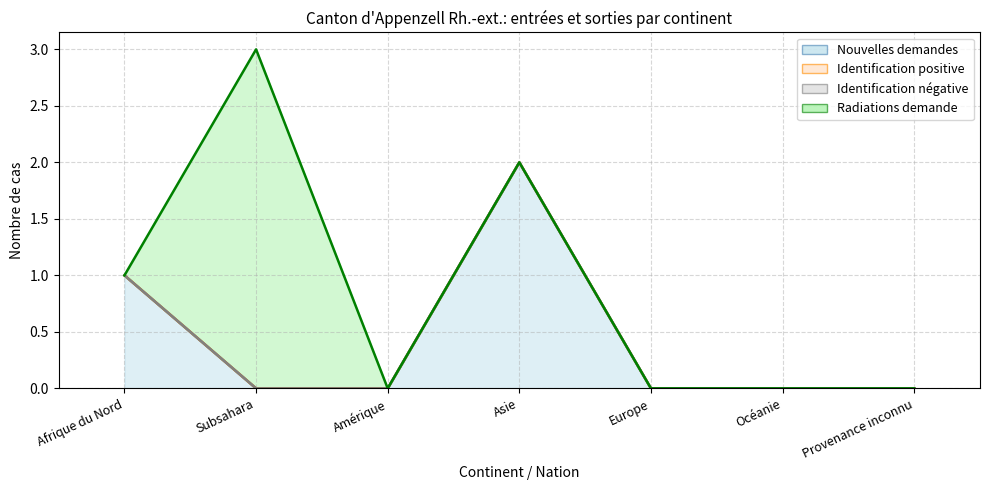

What is the greatest value displayed?

3